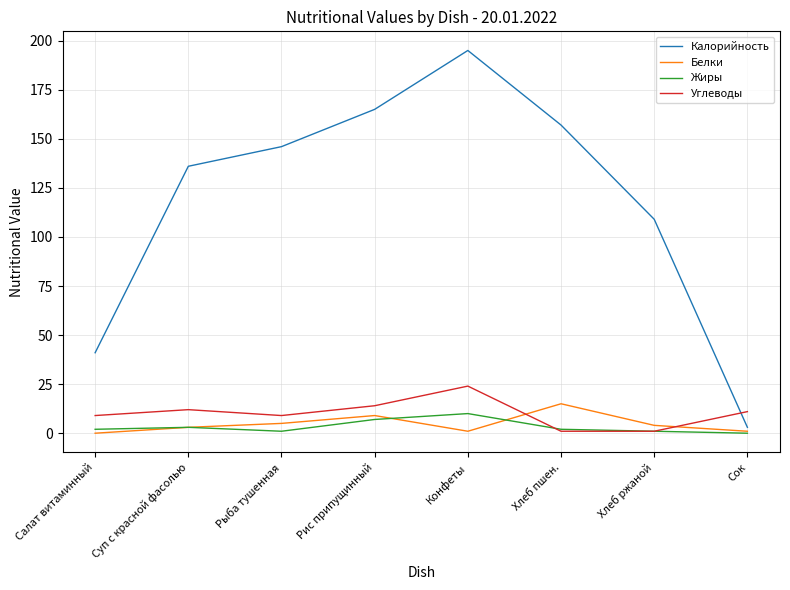

What is the total value across all series at Суп с красной фасолью?

154